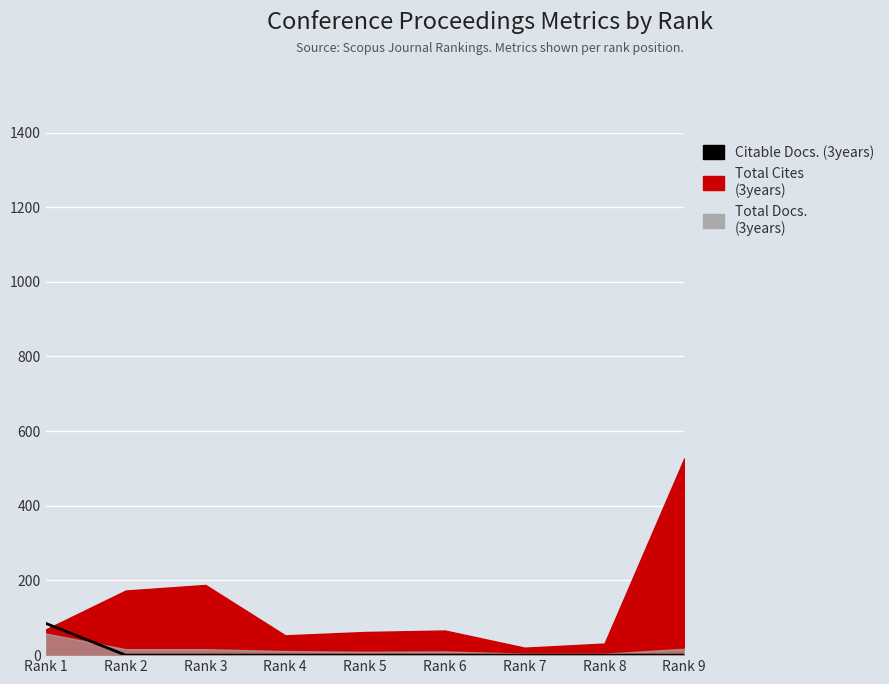

What is the difference between the maximum and minimum values?

85